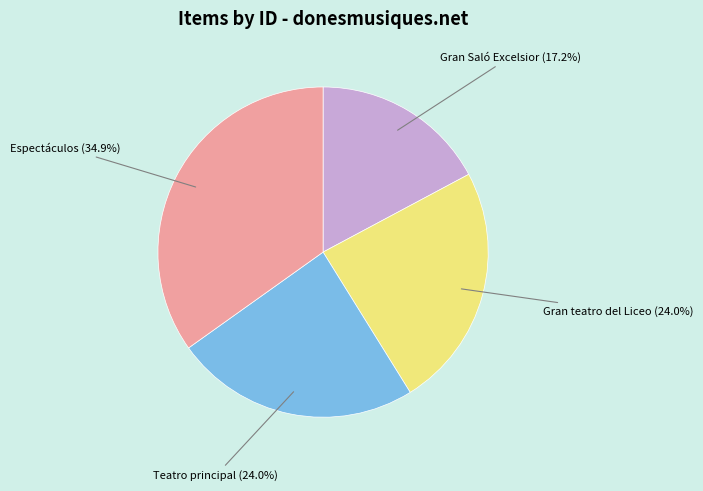

Which slice is the smallest?

Gran Saló Excelsior